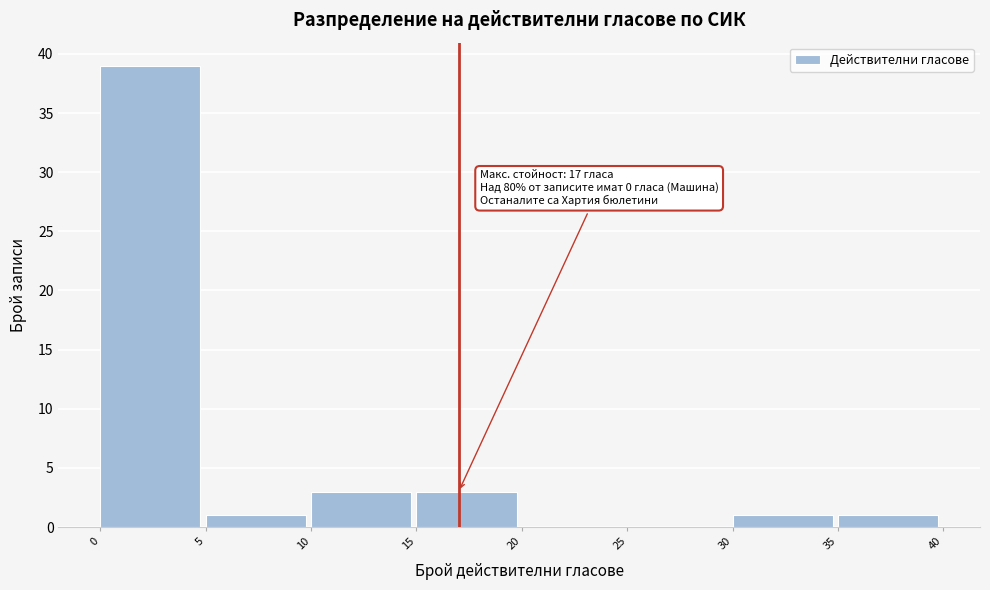

Over which range of the x-axis is the bar tallest?

0 to 5